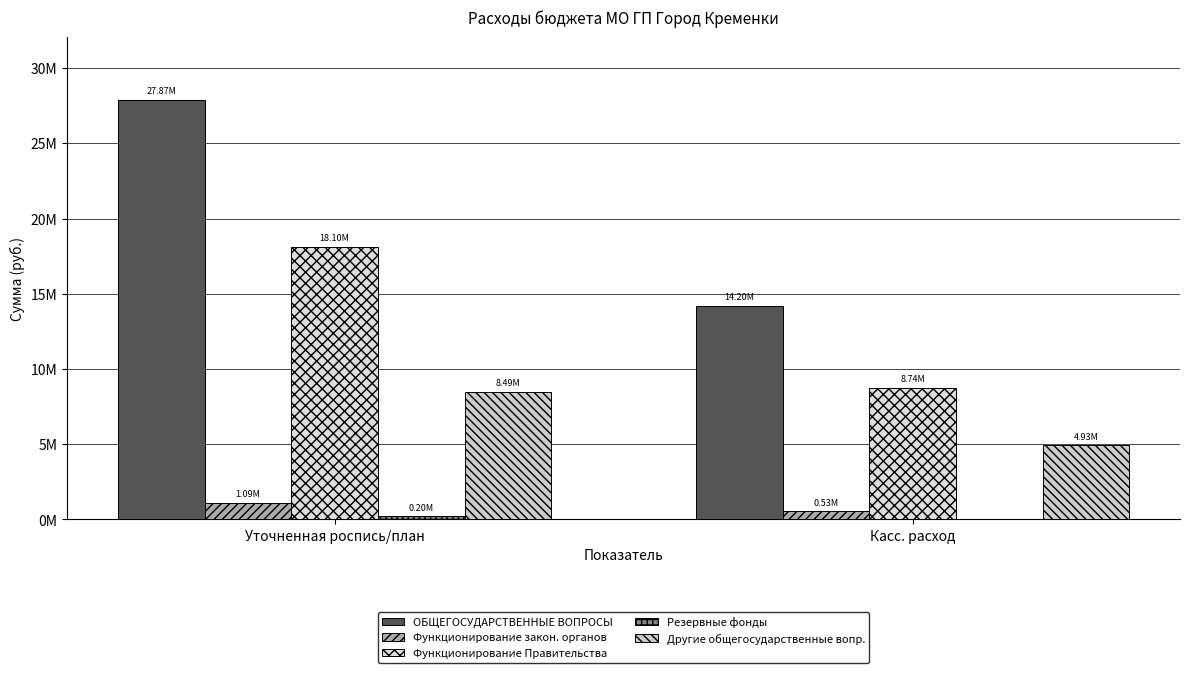

Which category has the highest value across all series?

Уточненная роспись/план